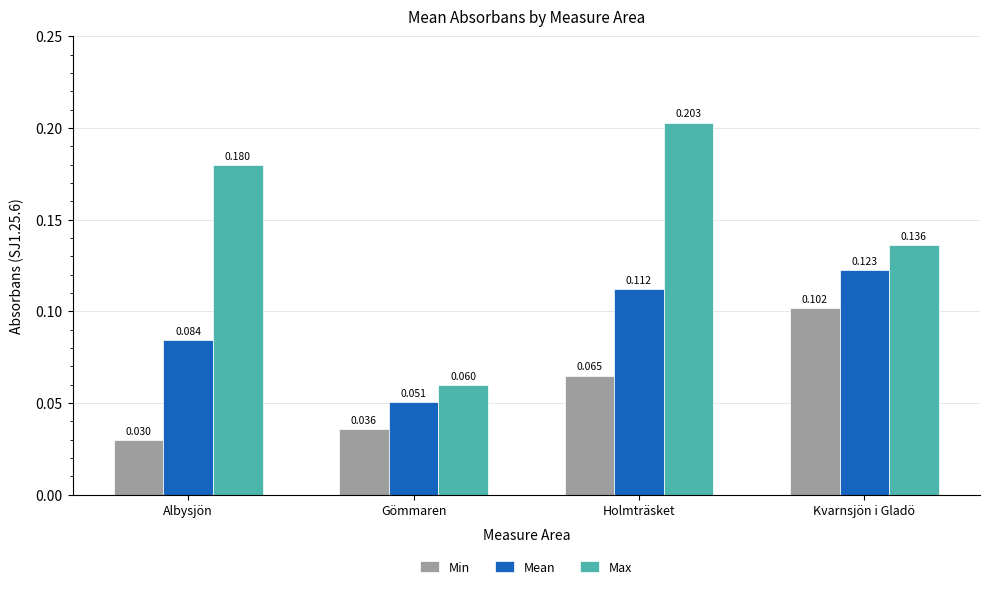

Which series has the largest range (max minus min)?

Max